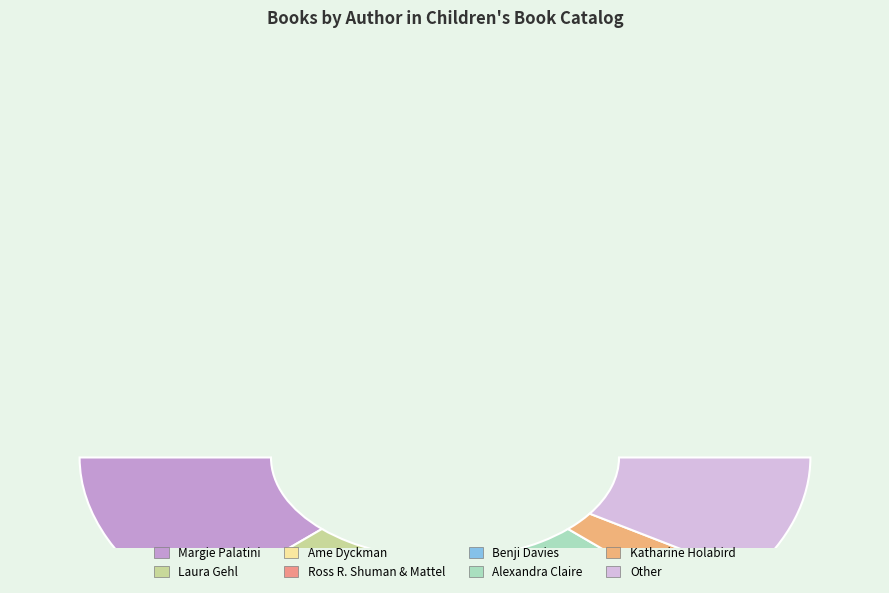

Do Ross R. Shuman & Mattel and Laura Gehl together represent more than half of the pie?

No